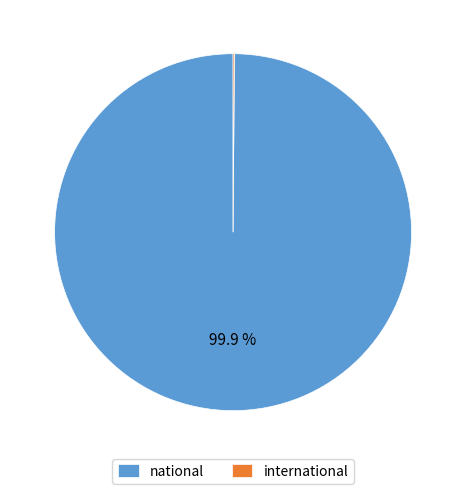

Which slice is the largest?

national